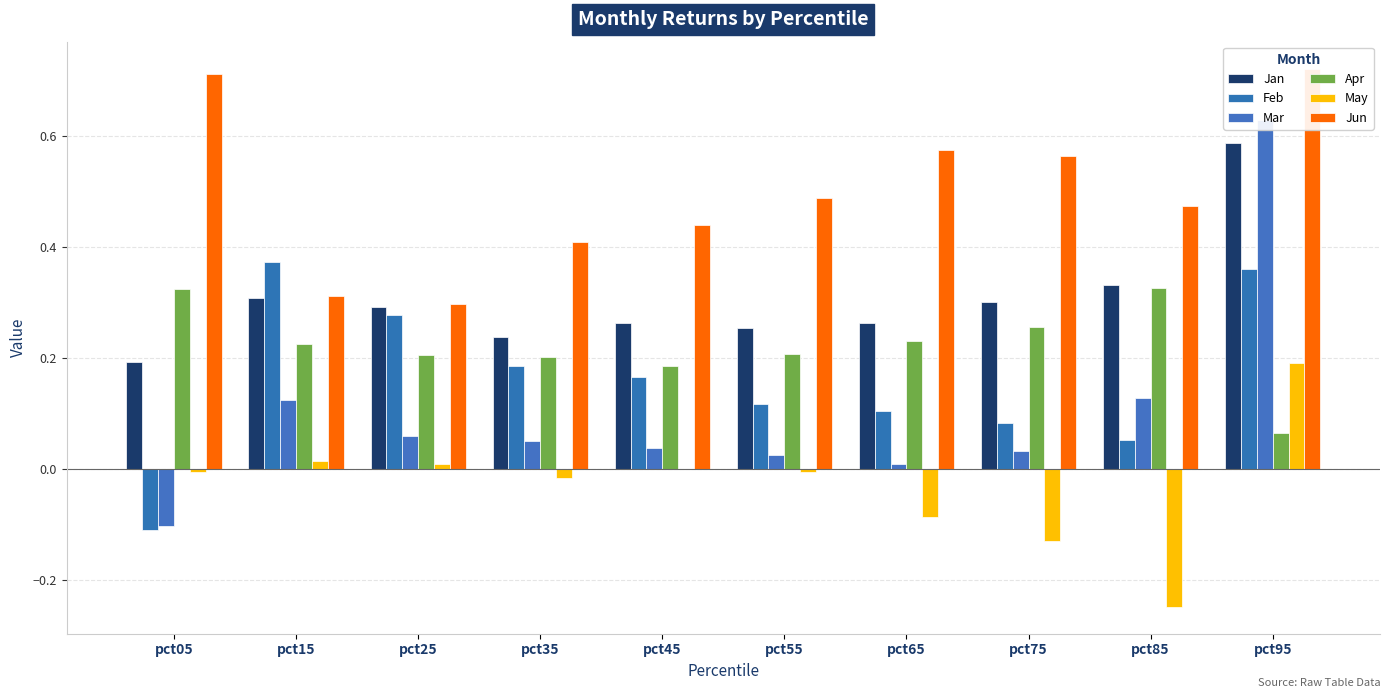

What is the smallest value displayed?

-0.2